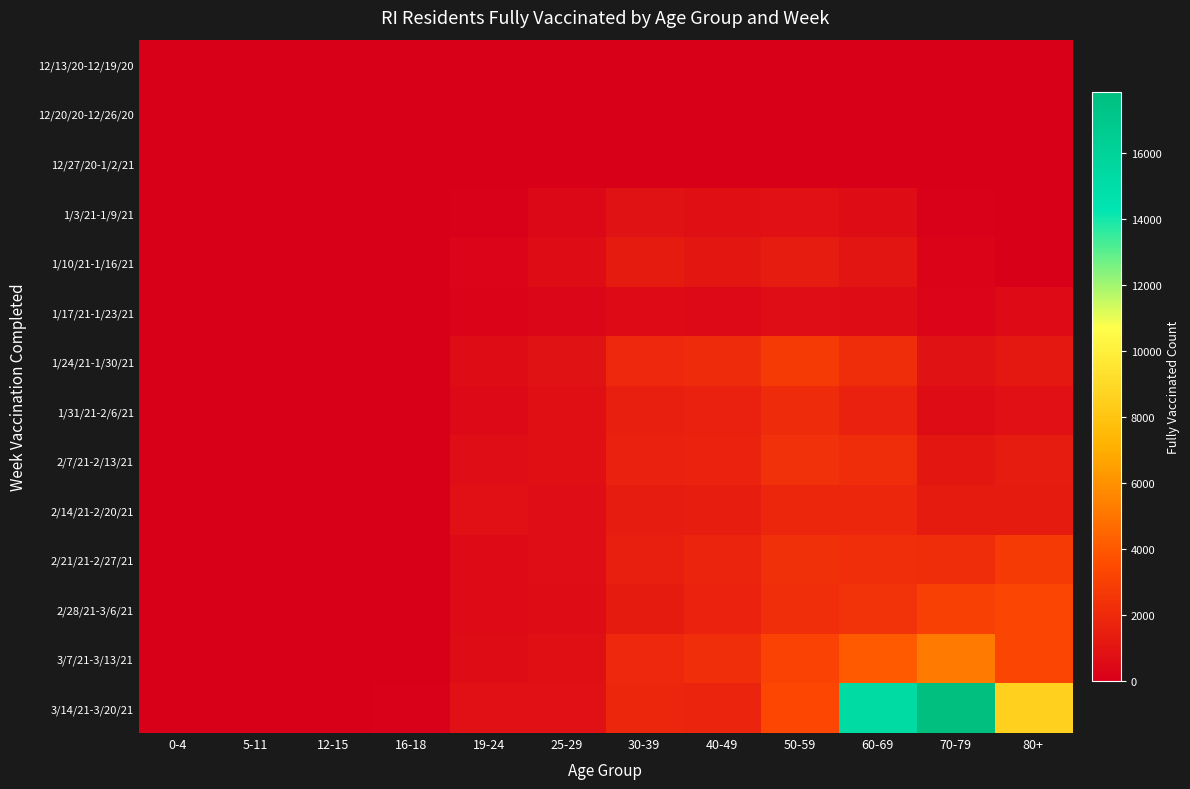

Count the number of categories in the chart.

12